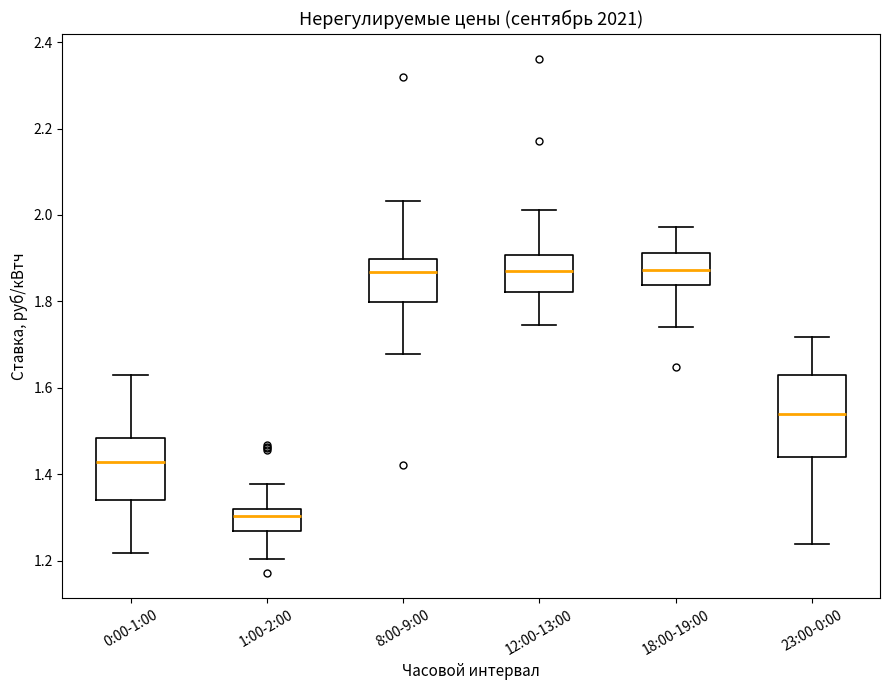

Reading left to right, read every box against the y-axis: the position of its median line, the range the box covers, and the ends of its whiskers. The values are not printed on the chart, so give them approximately, as read against the axis.

0:00-1:00: median 1.42, box 1.34 to 1.48, whiskers 1.22 to 1.62
1:00-2:00: median 1.30, box 1.26 to 1.32, whiskers 1.20 to 1.38
8:00-9:00: median 1.86, box 1.80 to 1.90, whiskers 1.68 to 2.04
12:00-13:00: median 1.88, box 1.82 to 1.90, whiskers 1.74 to 2.02
18:00-19:00: median 1.88, box 1.84 to 1.92, whiskers 1.74 to 1.98
23:00-0:00: median 1.54, box 1.44 to 1.62, whiskers 1.24 to 1.72